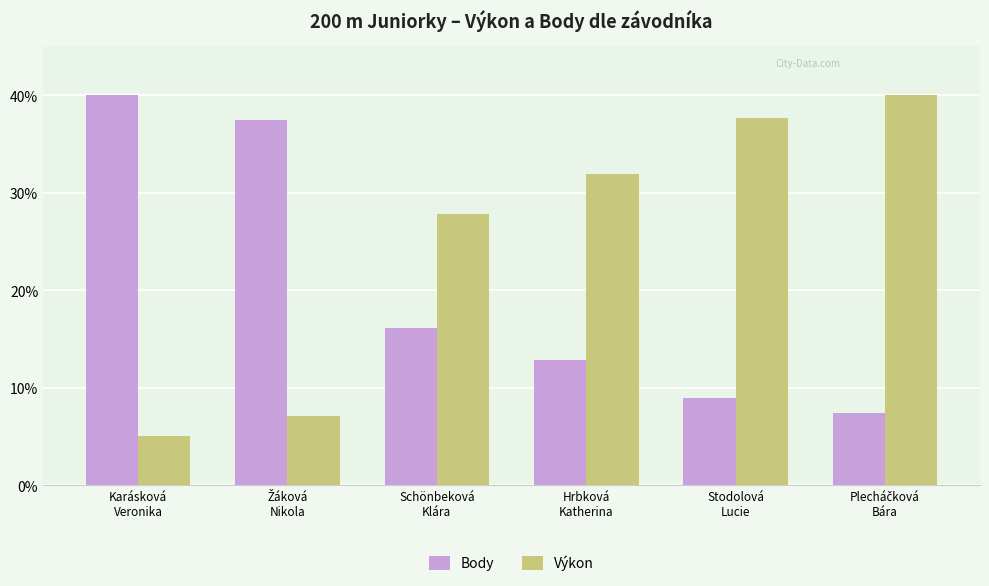

Which series has the largest total across all categories?

Výkon